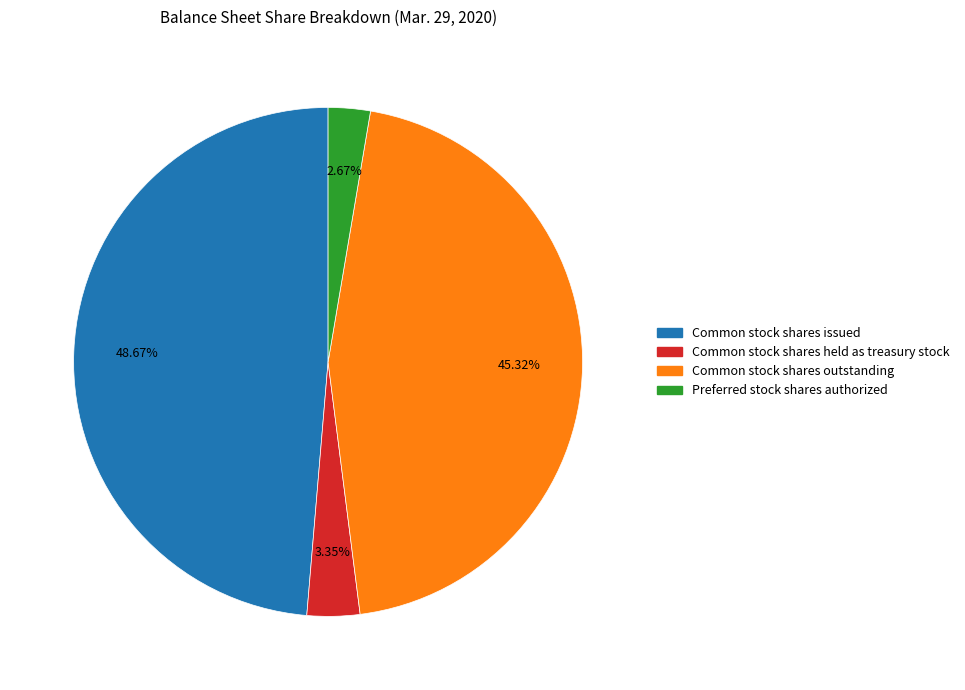

Is there a majority slice in this chart?

No